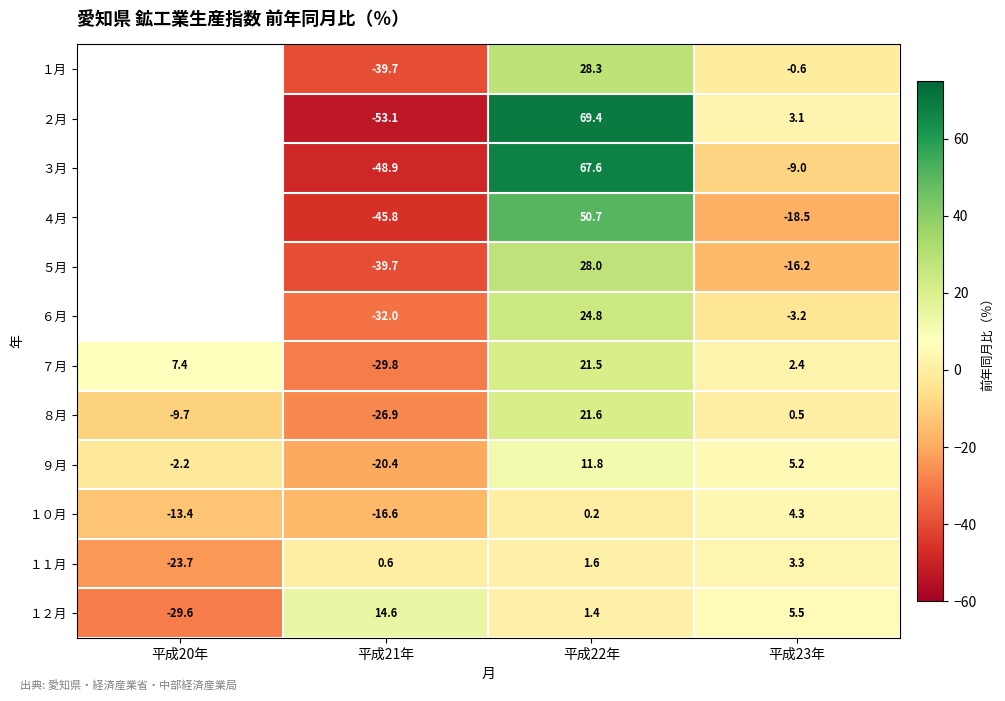

What is the total value across all series at 平成21年?

-337.7